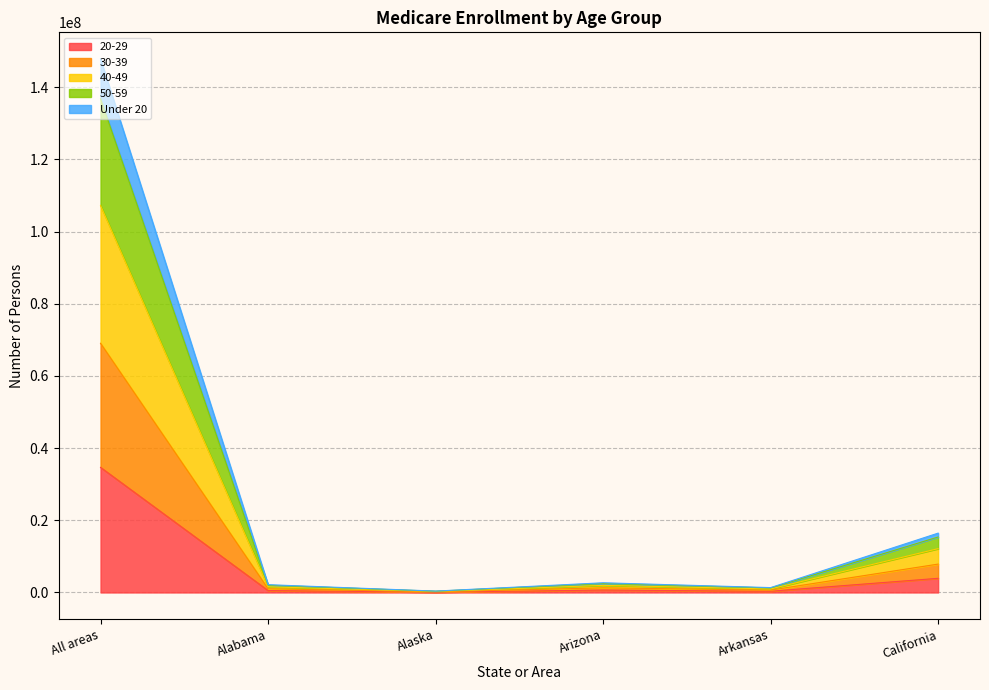

True or false: 40-49 and 30-39 cross at least once.

False